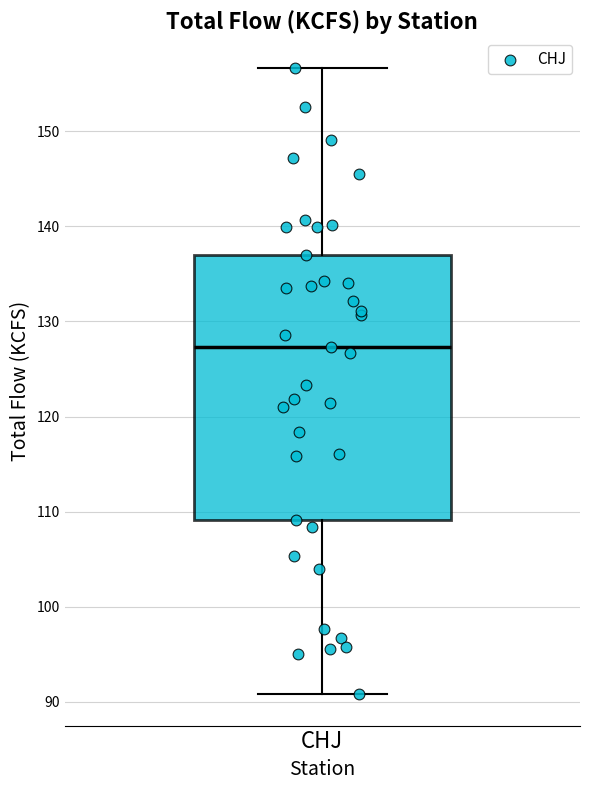

Where does the lower whisker of the box for CHJ end on the y-axis? The values are not printed on the chart, so give them approximately, as read against the axis.

91